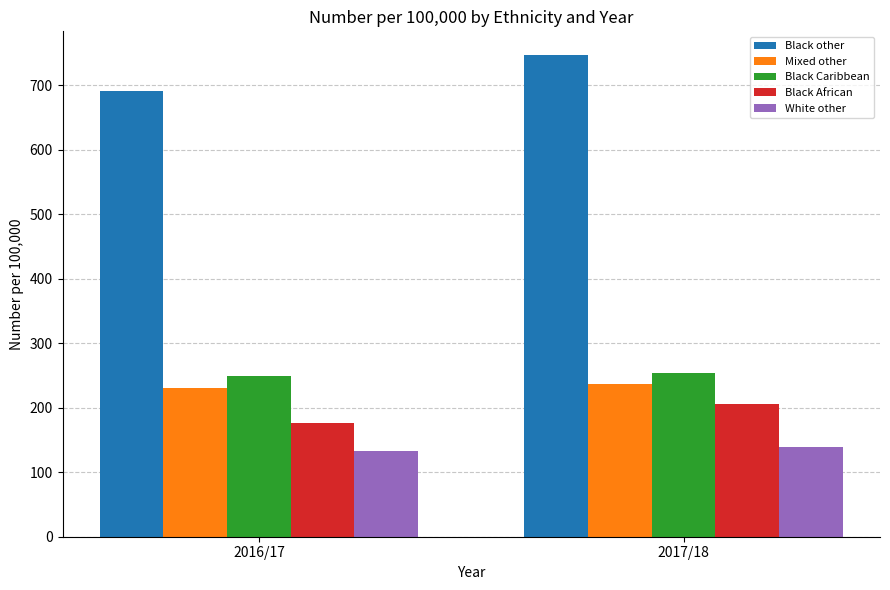

How many bars are there in each group?

5